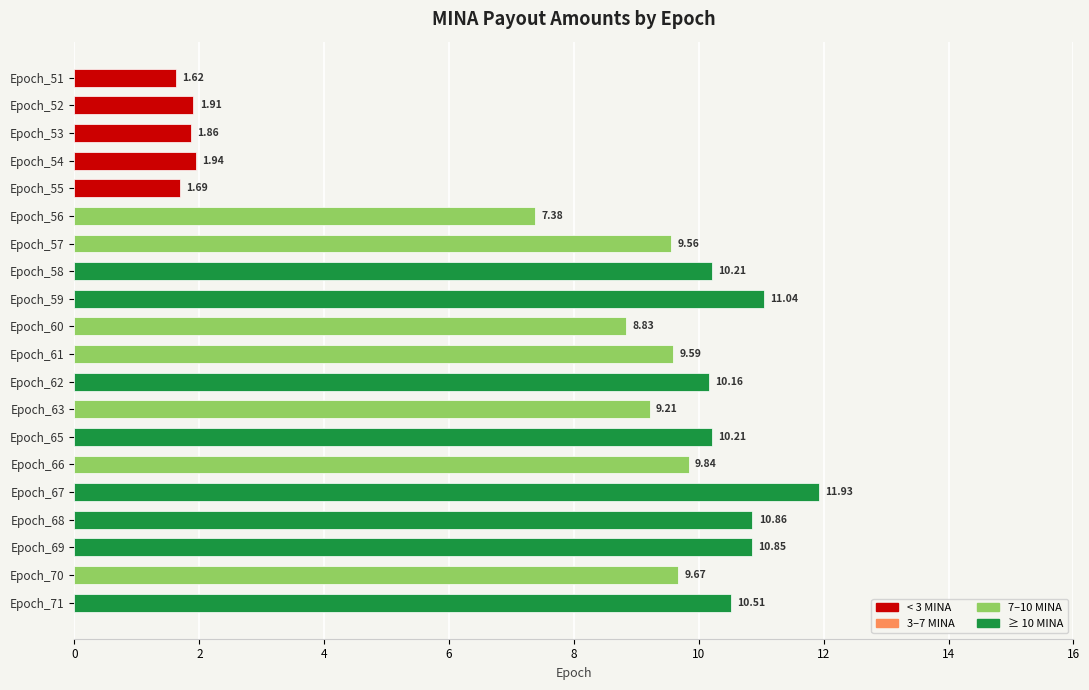

What is the difference between the maximum and second lowest values?

10.2